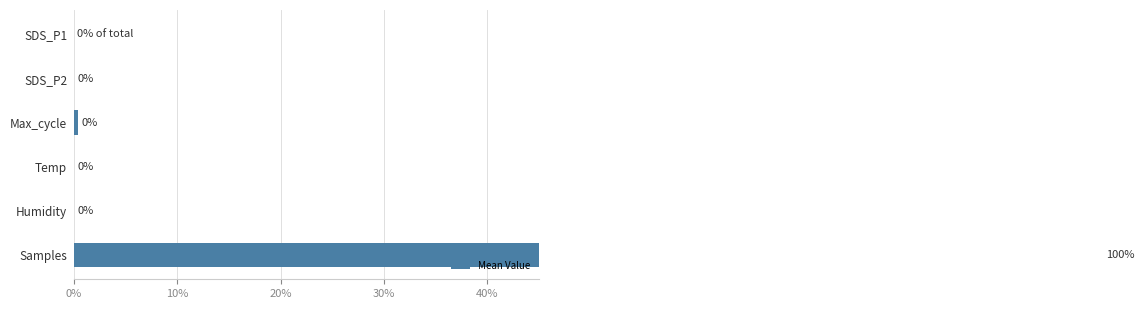

Does the chart contain stacked bars?

No